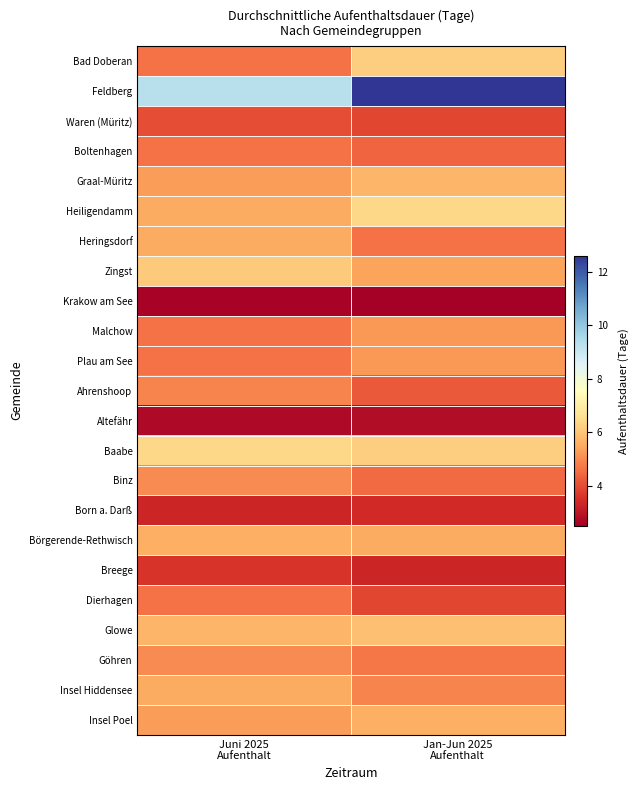

At how many categories does at least one series exceed 3?

2